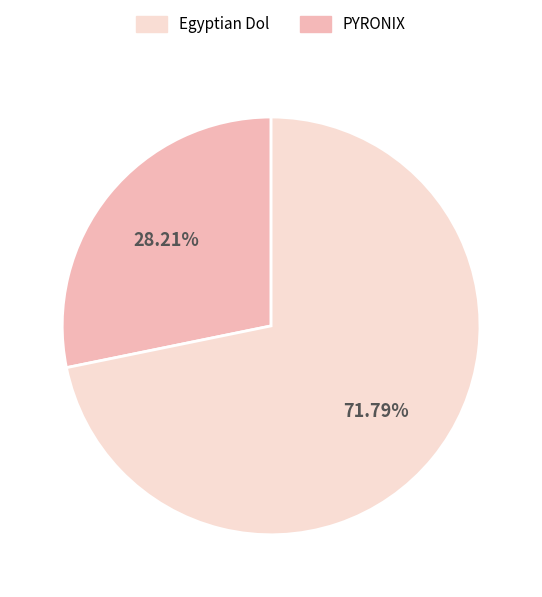

How many slices are in this pie chart?

2